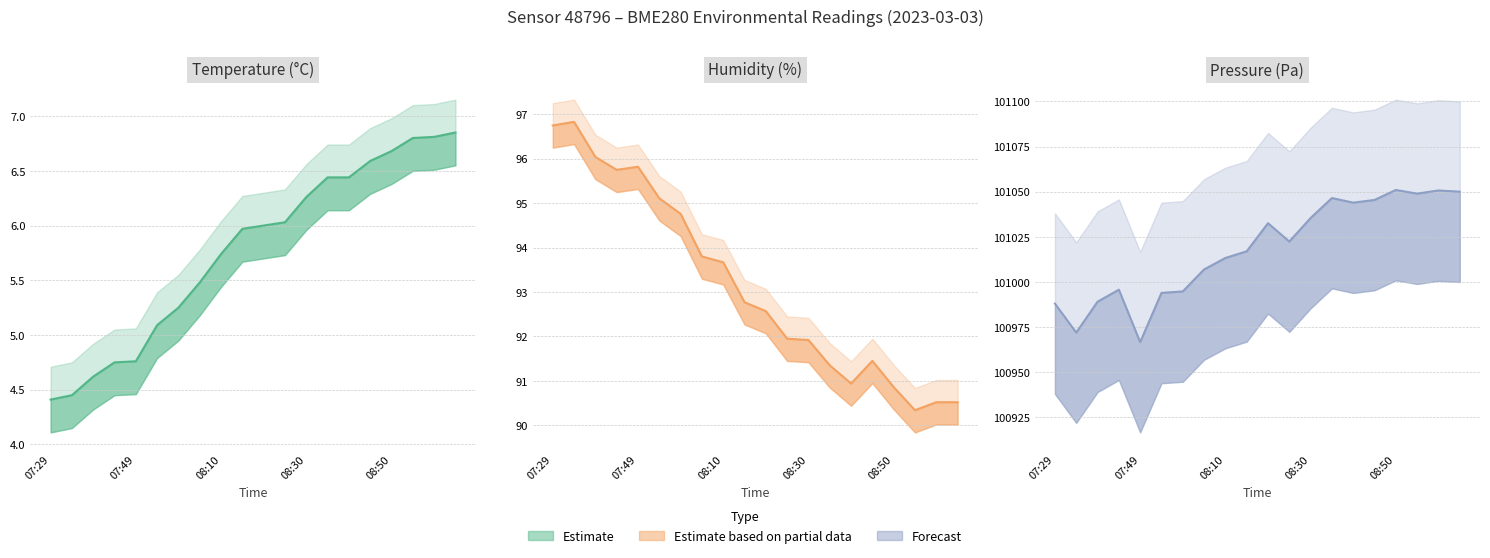

What is the difference between the maximum and minimum values in the temperature (line) series?

2.4